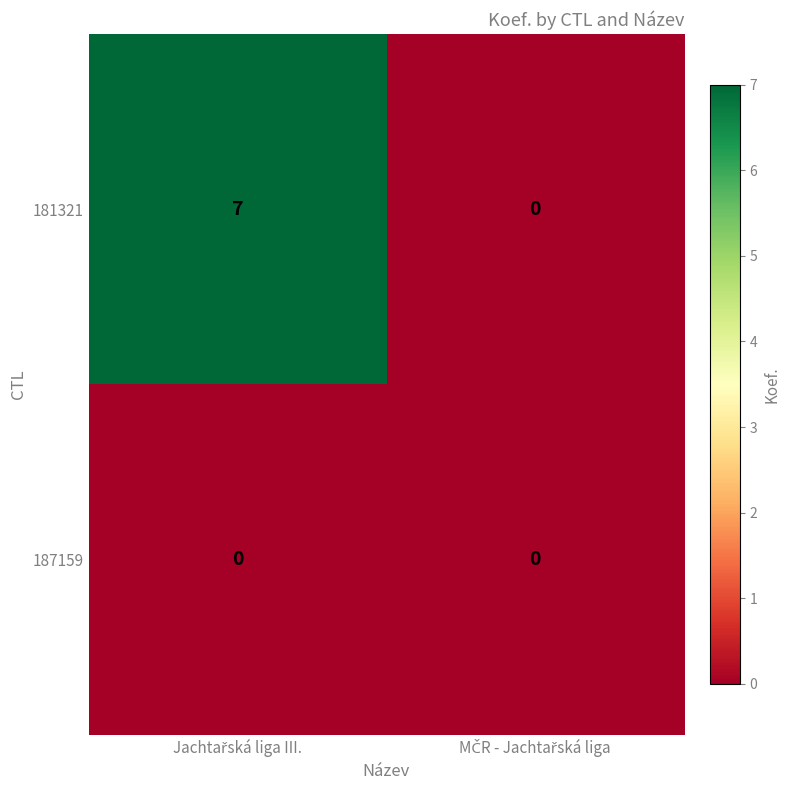

Reading left to right, what are all the values shown in this chart?

181321: 7	0
187159: 0	0